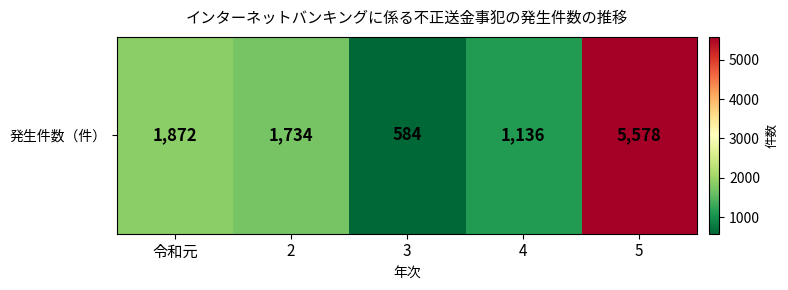

What is the sum of all values?

10904